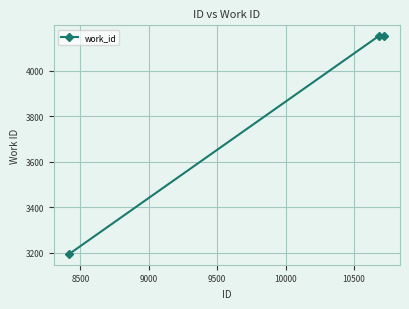

What is the smallest value displayed?

3196